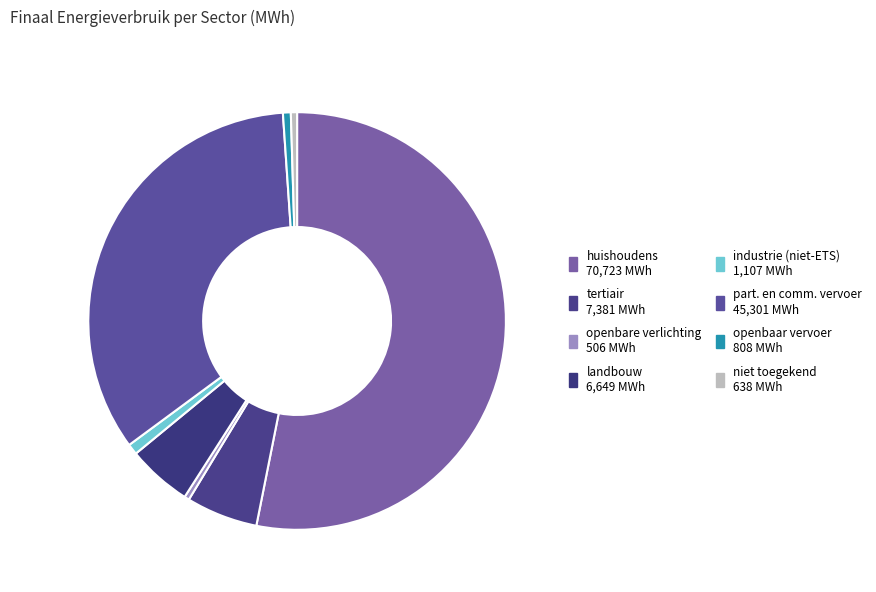

How many slices are in this pie chart?

8